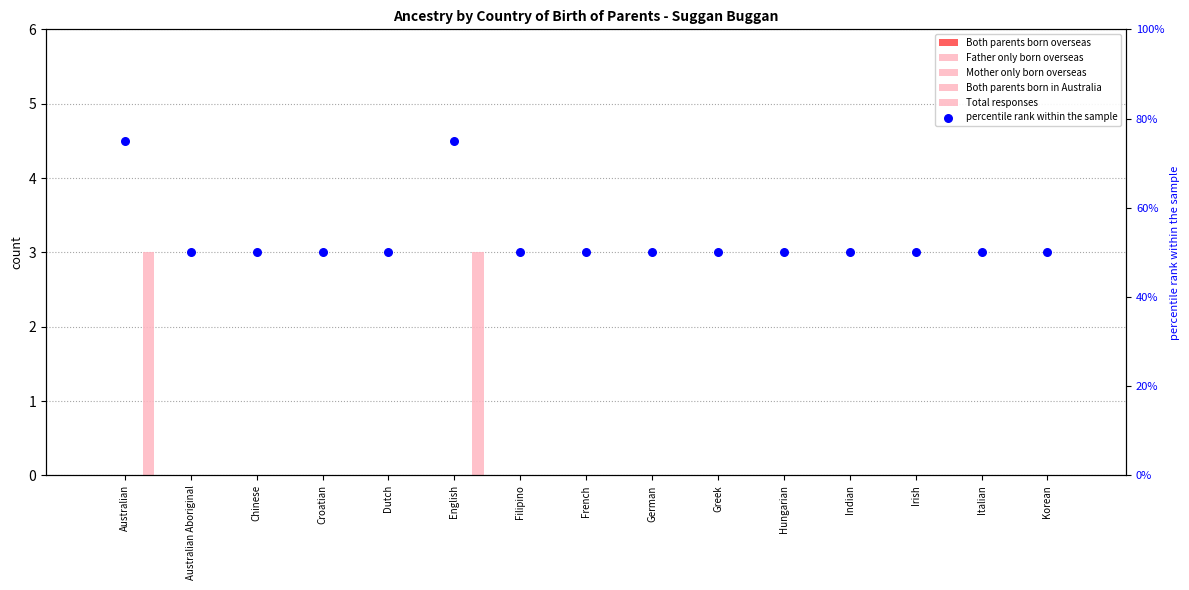

Which series has the largest total across all categories?

percentile rank within the sample